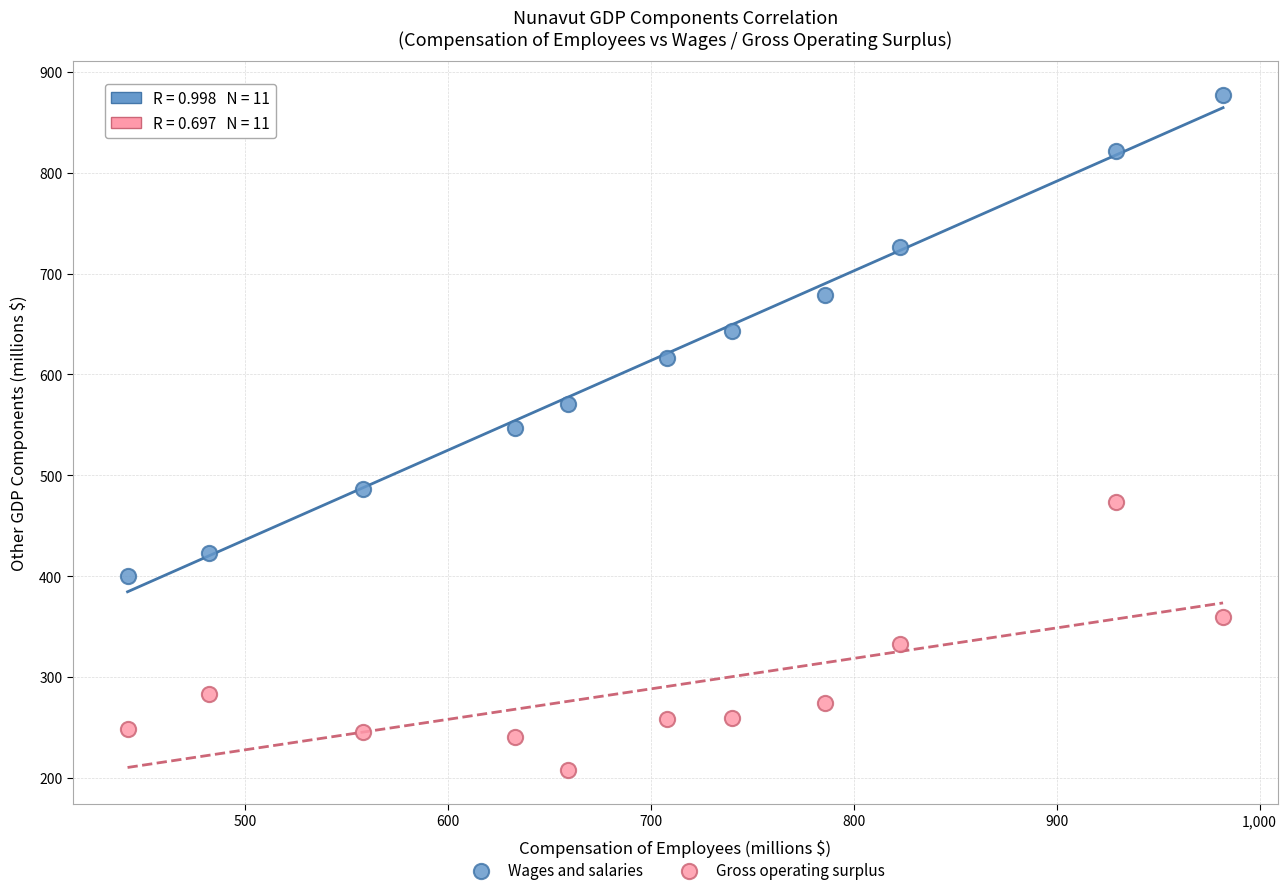

Which series contains the lowest Y value?

Gross operating surplus